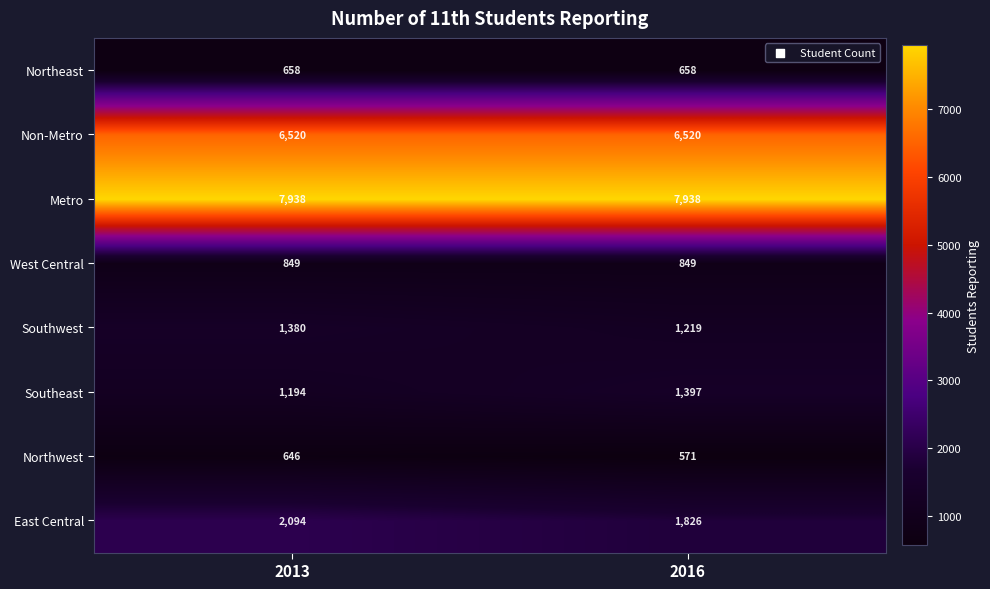

What is the total value across all series at 2013?

21279